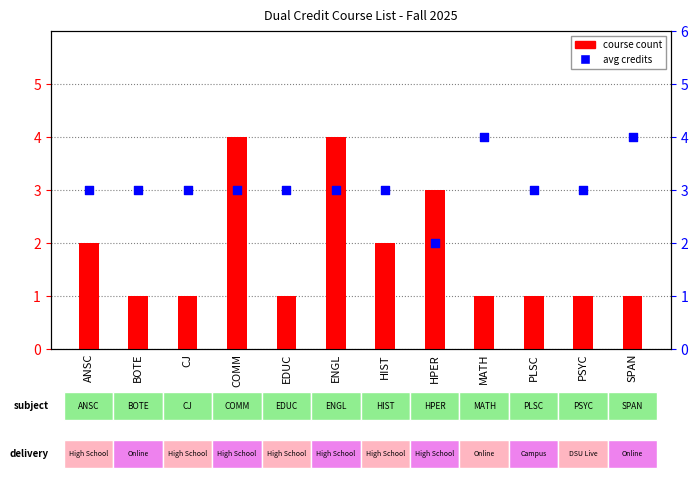

What are all the series names shown in the legend?

course count, avg credits